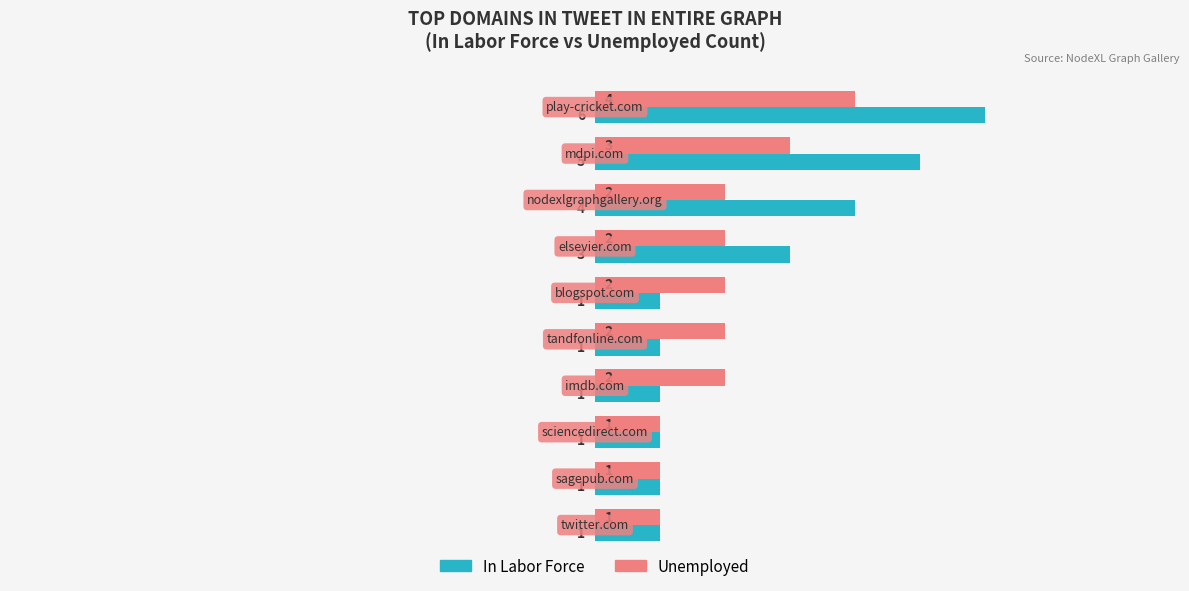

What is the greatest value displayed?

6